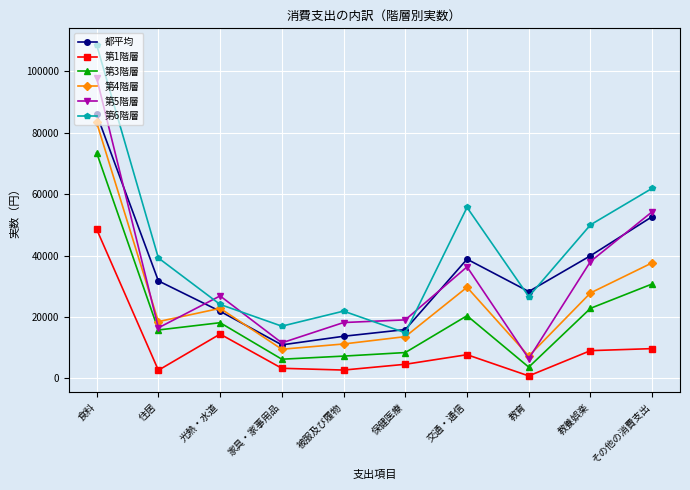

Does the chart display data point markers on the line(s)?

Yes